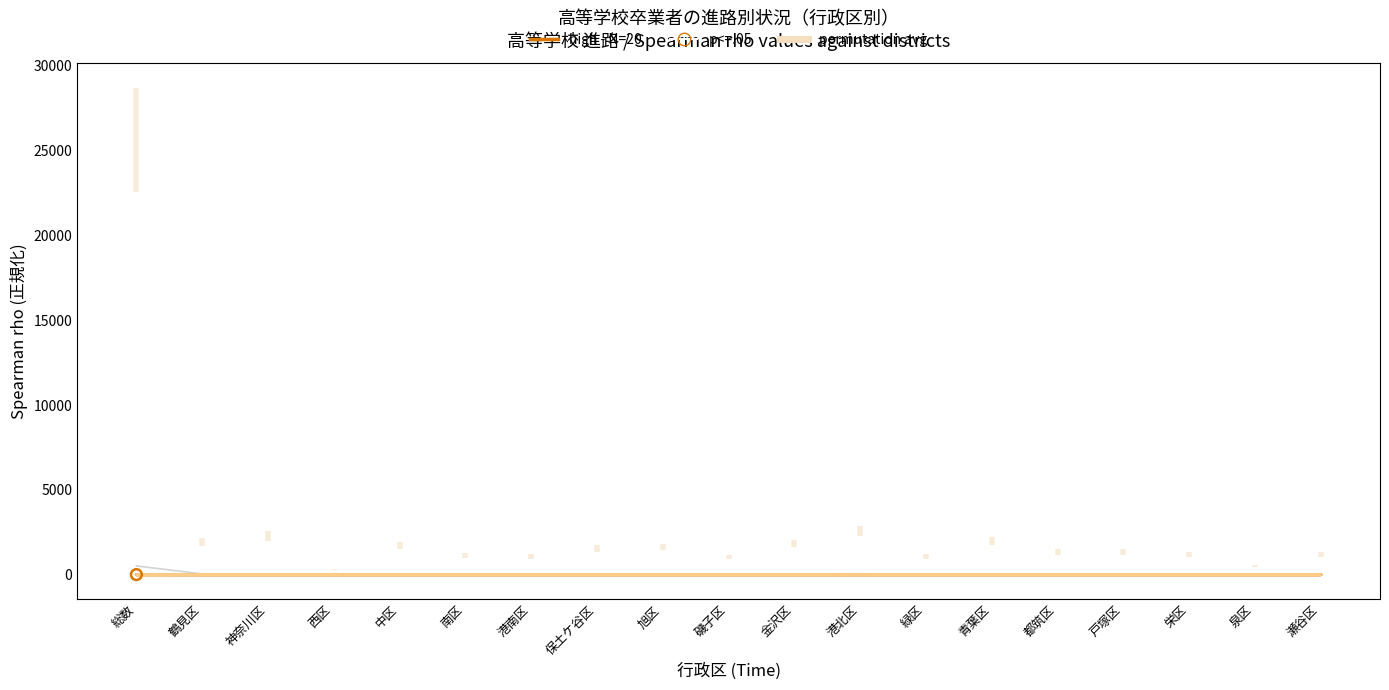

What is the total value across all series at 中区?

34.5